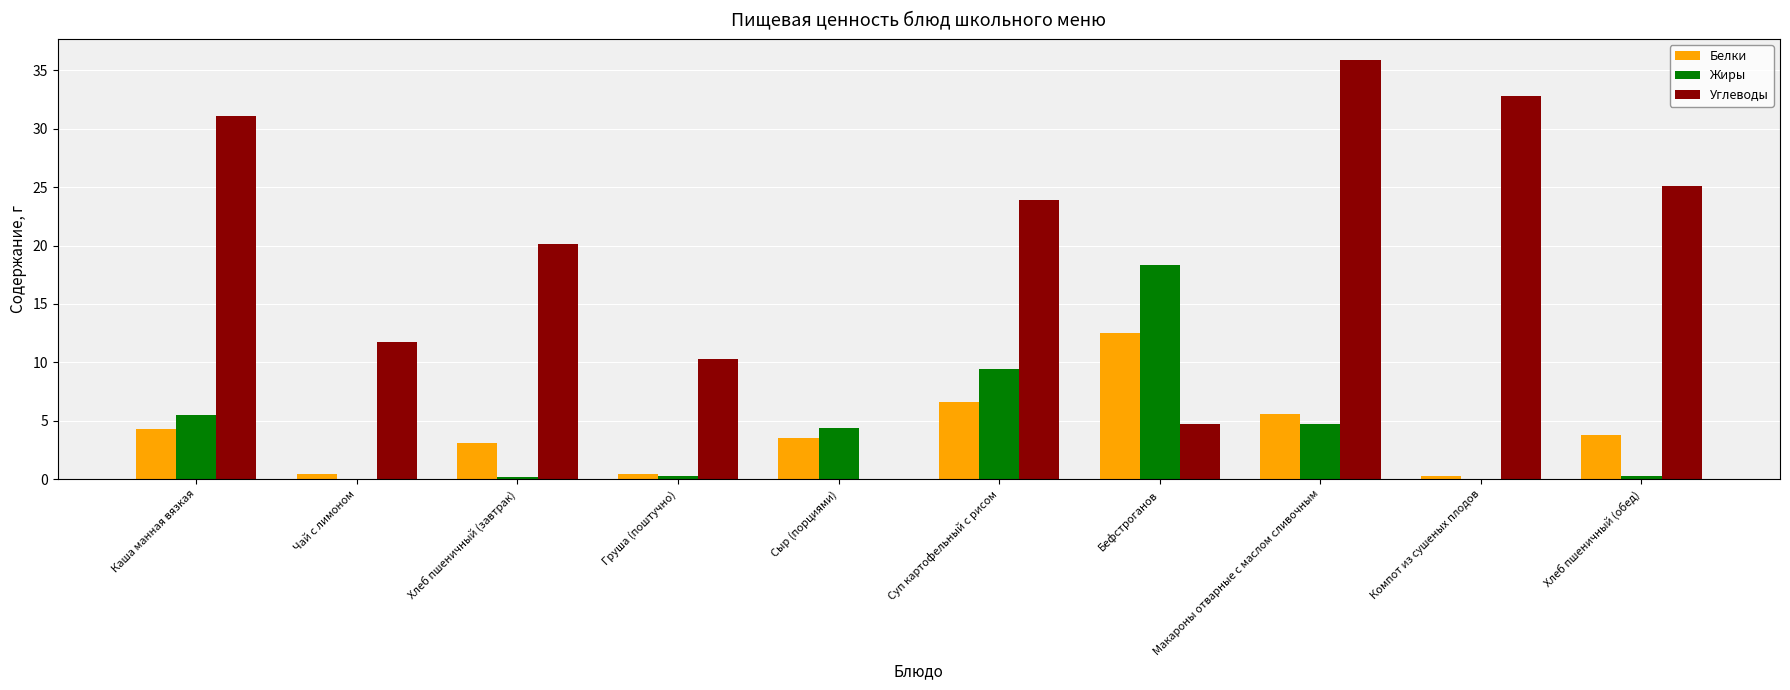

Between Хлеб пшеничный (завтрак) and Компот из сушеных плодов, which series saw the biggest shift?

Углеводы